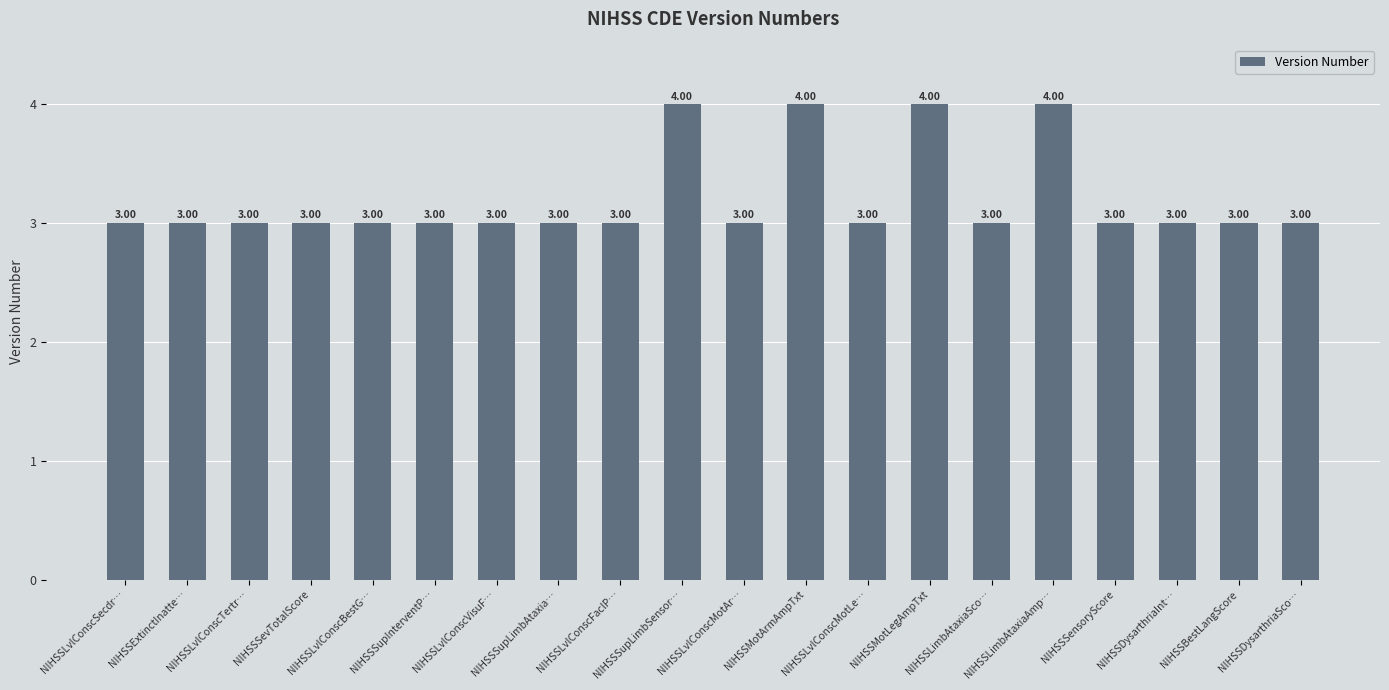

Is it true that the value at NIHSSSupInterventP… is 3?

True